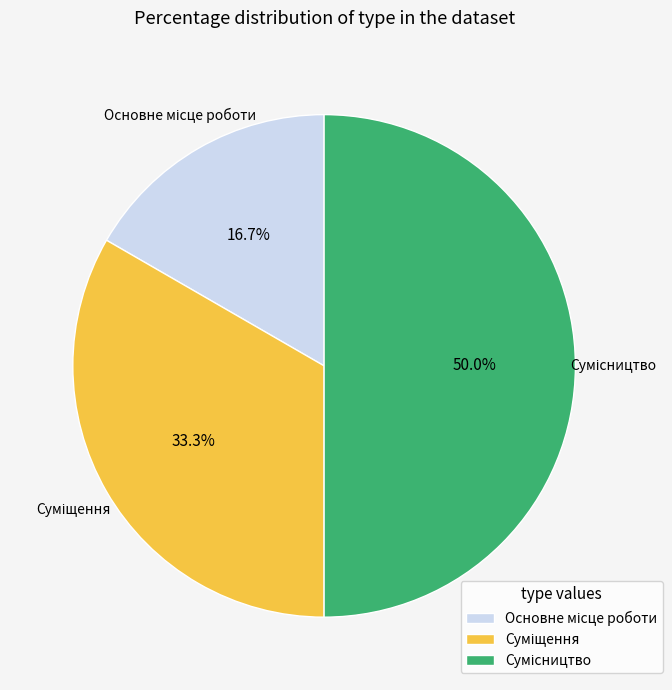

Does Суміщення account for over 50% of the chart?

No